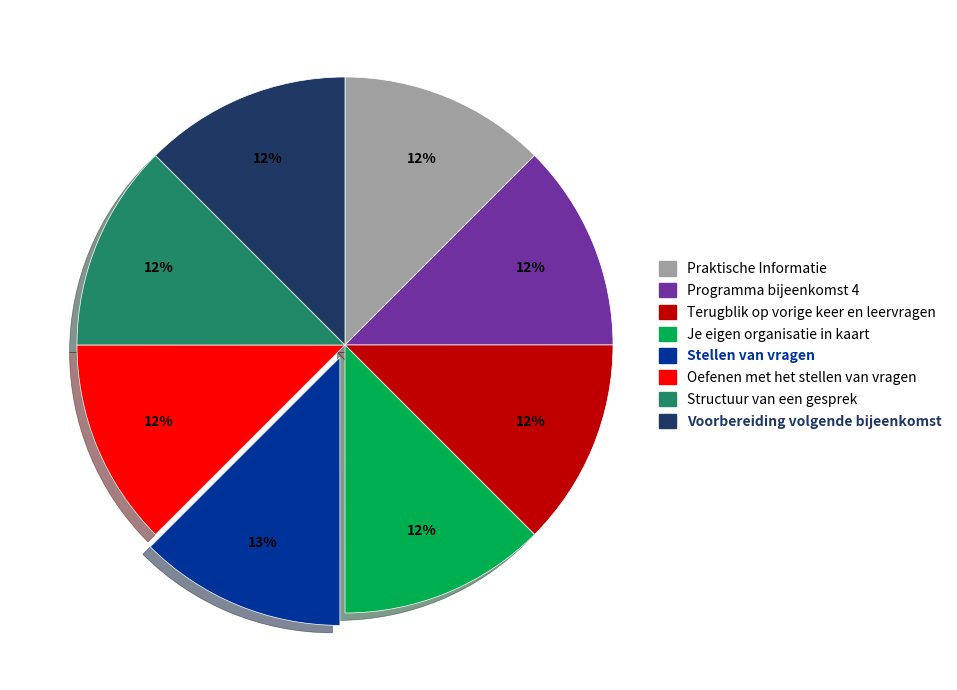

To the nearest percent, what is the average slice percentage?

12%